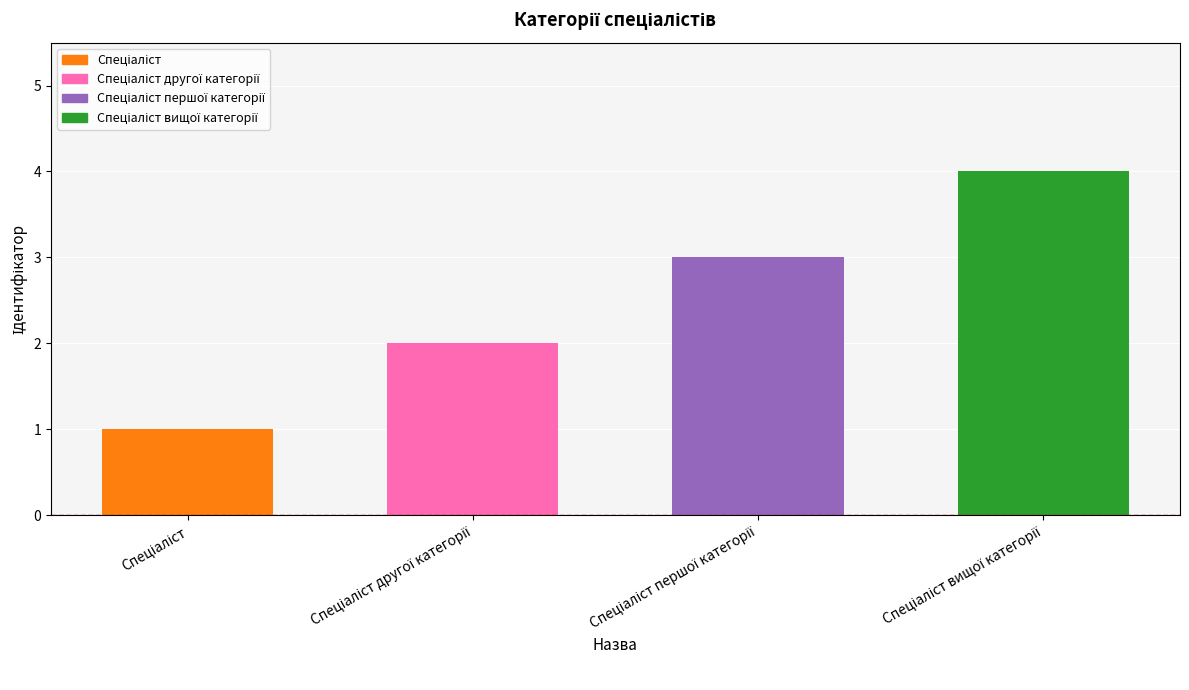

What is the difference between the maximum and minimum values?

3